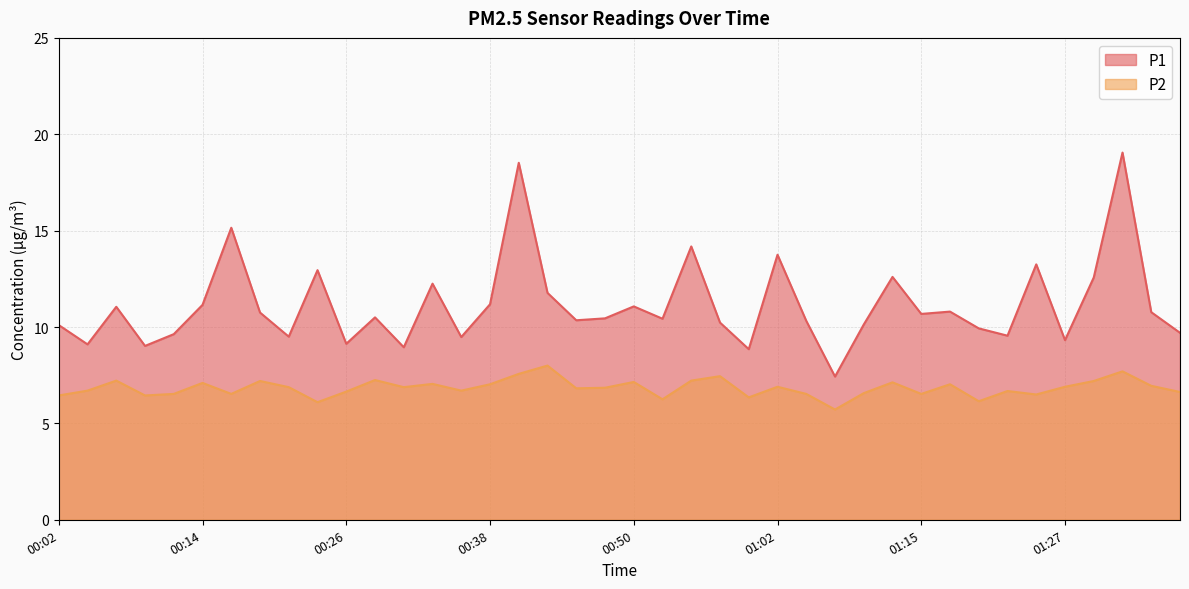

What is the lowest value of the P2 series?

5.7